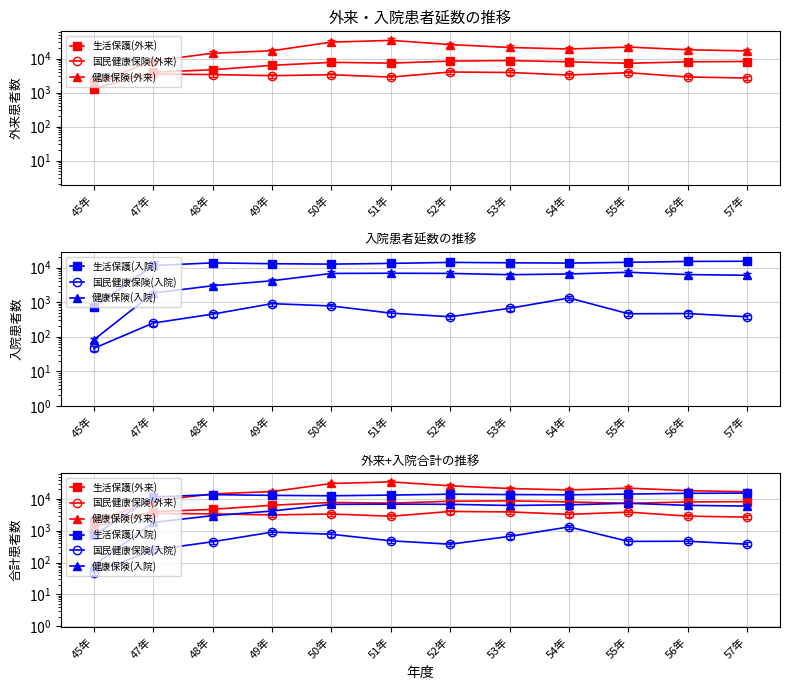

At which category does the chart reach its peak across all series?

51年